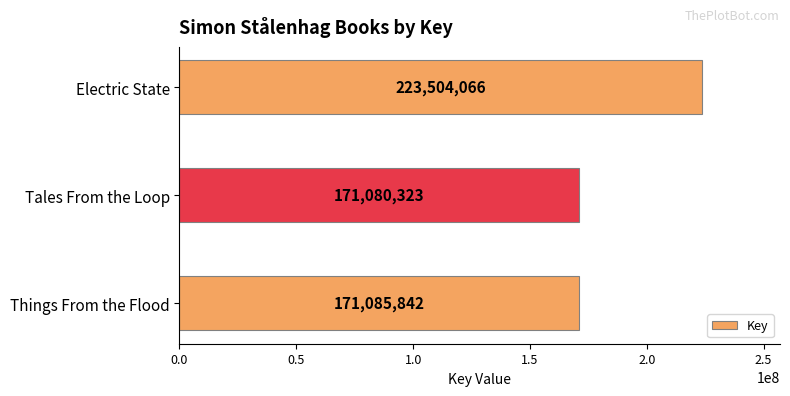

Rank the categories by value from lowest to highest.

Tales From the Loop, Things From the Flood, Electric State